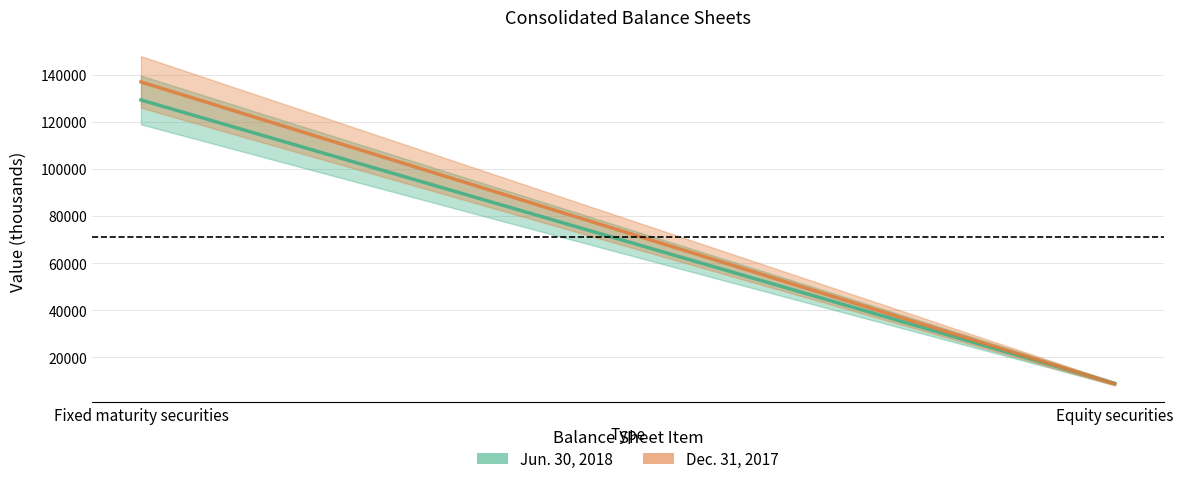

Which has a higher value, Fixed maturity securities or Equity securities?

Fixed maturity securities